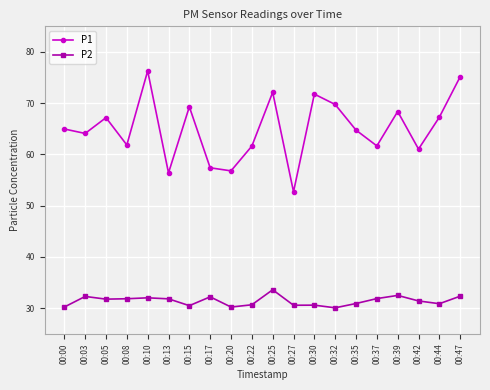

At how many categories does at least one series exceed 60?

16